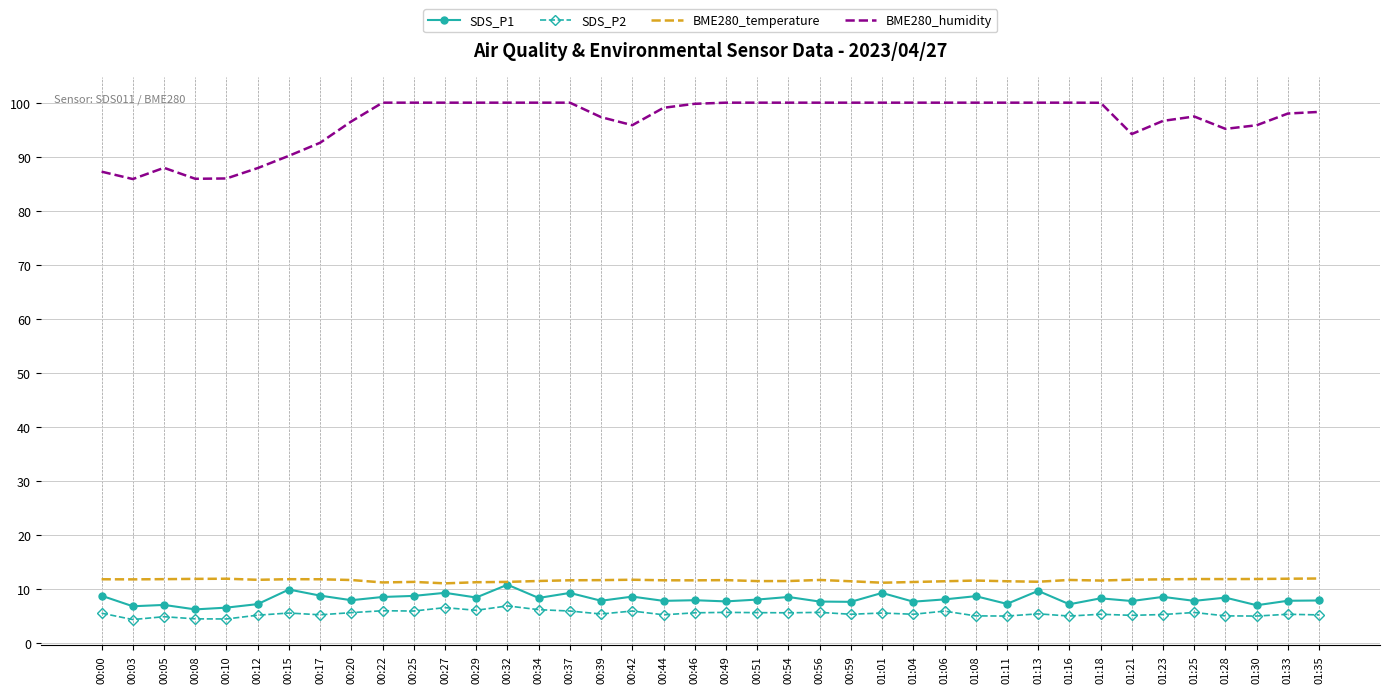

The value of SDS_P1 at 00:54 is 8.5. True or false?

True